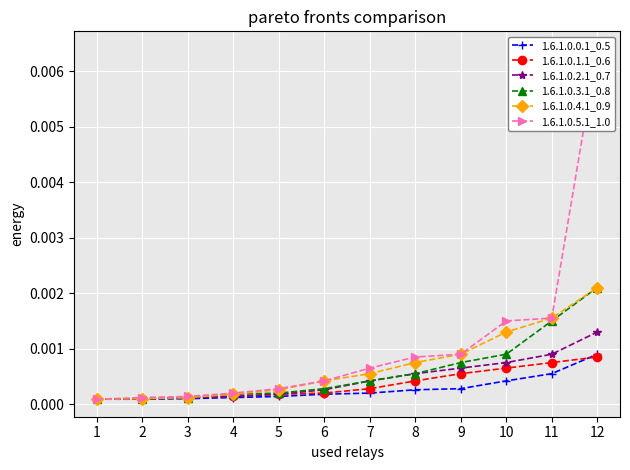

At which label is 1.6.1.0.4.1_0.9 closest to 0?

1